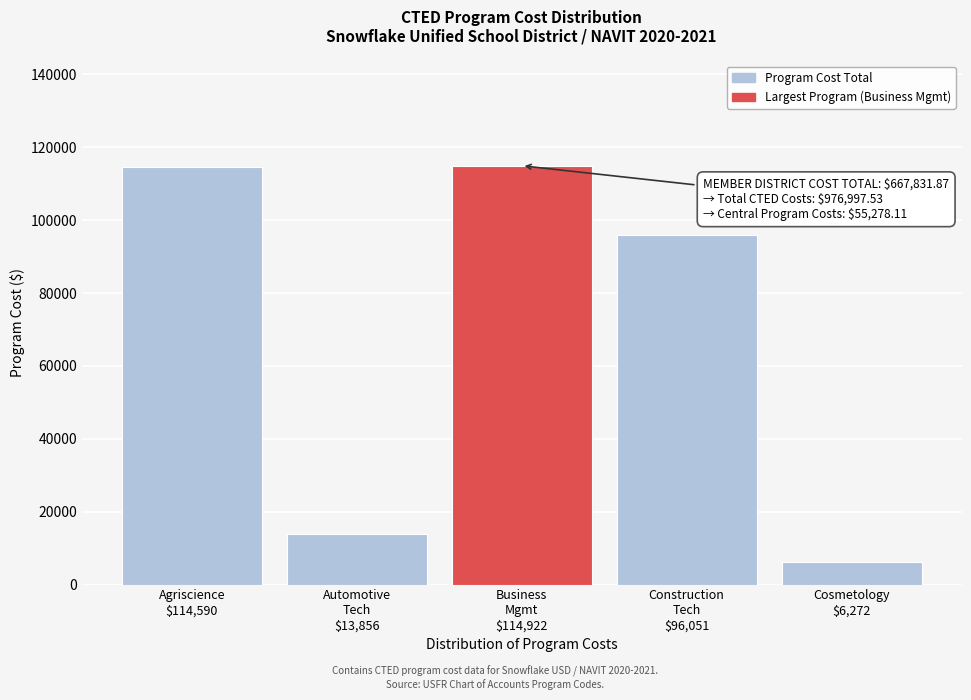

What is the greatest value displayed?

114922.0